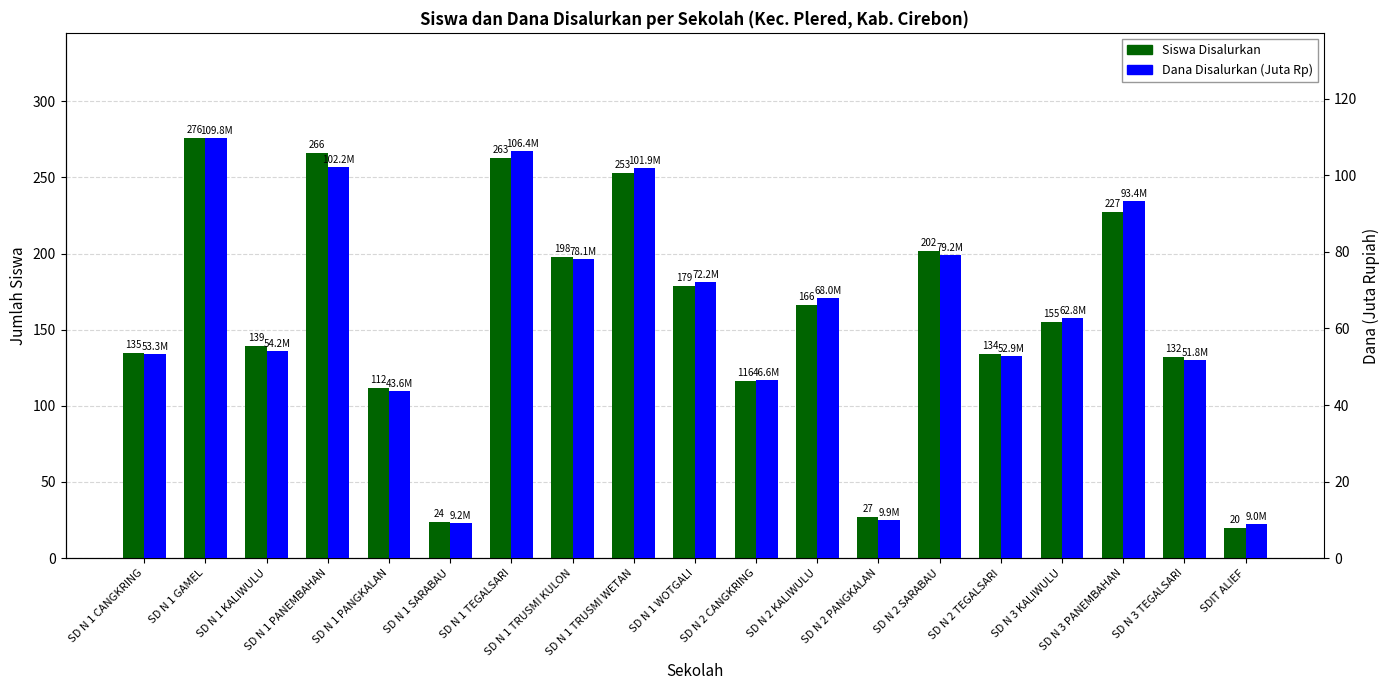

What are all the series names shown in the legend?

Siswa Disalurkan, Dana Disalurkan (Juta Rp)